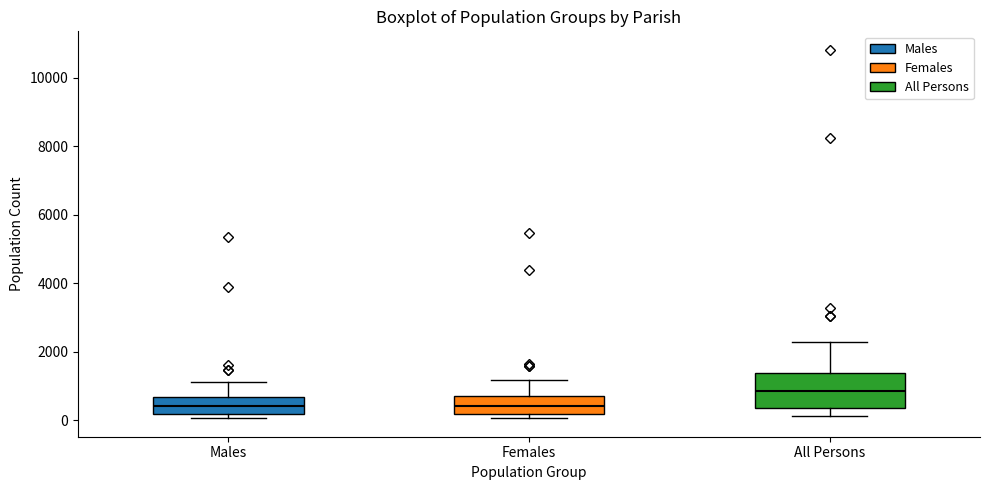

Which box is the tallest, from its lower edge to its upper edge?

All Persons